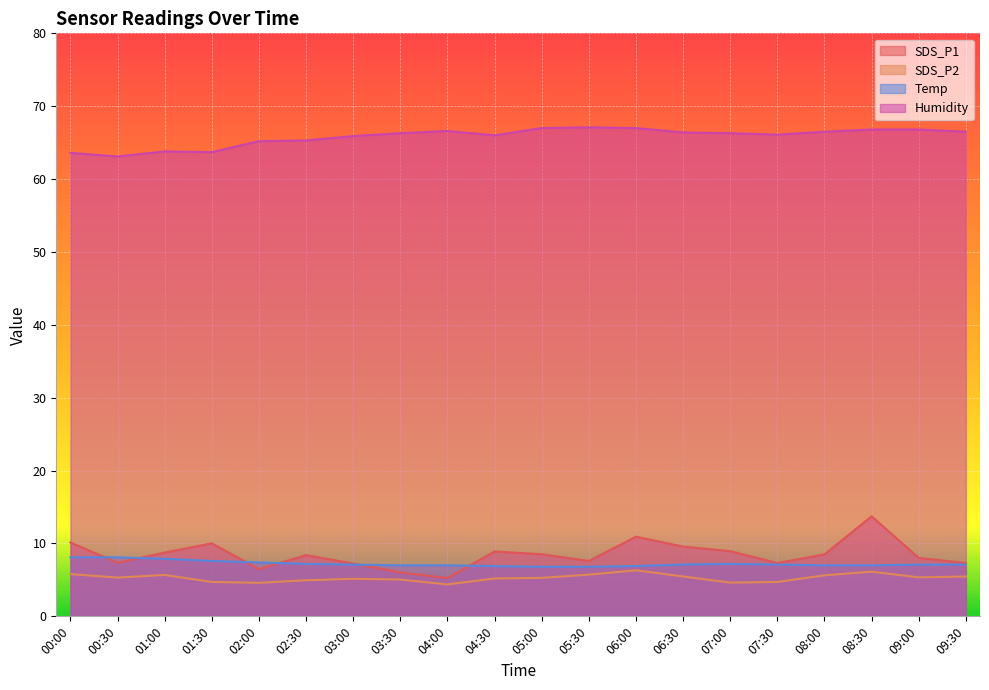

How many lines are shown in the chart?

4